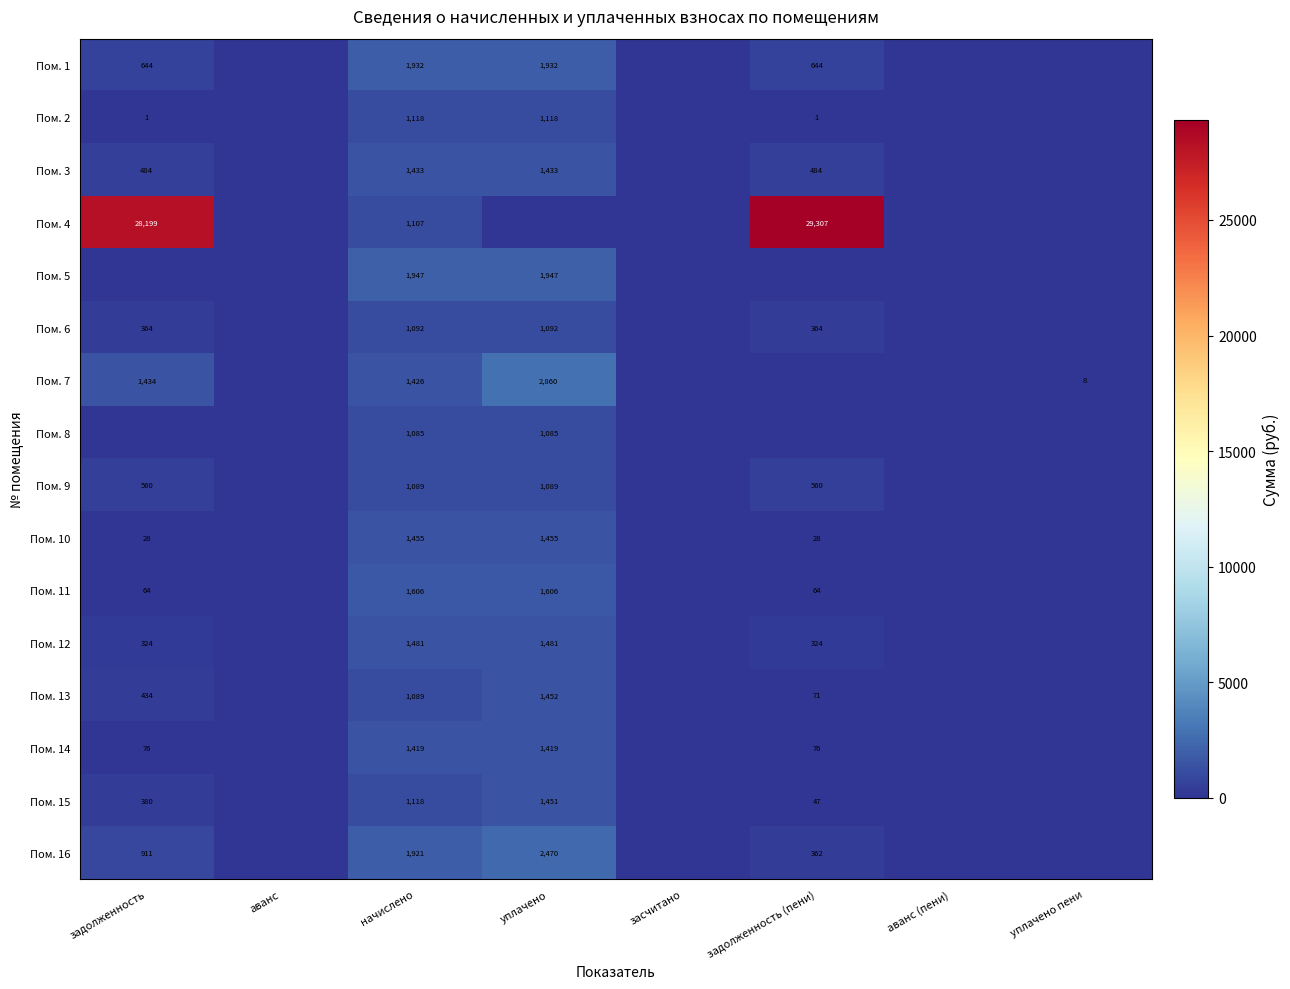

The Пом. 1 series shows 1932 at начислено. True or false?

True